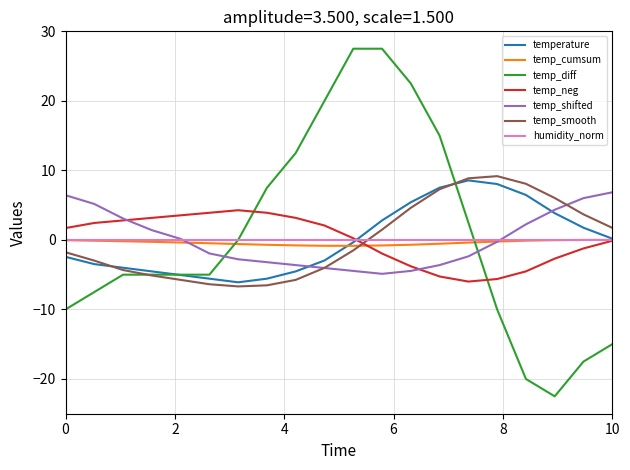

How many intersections are there between temp_cumsum and temp_smooth?

1